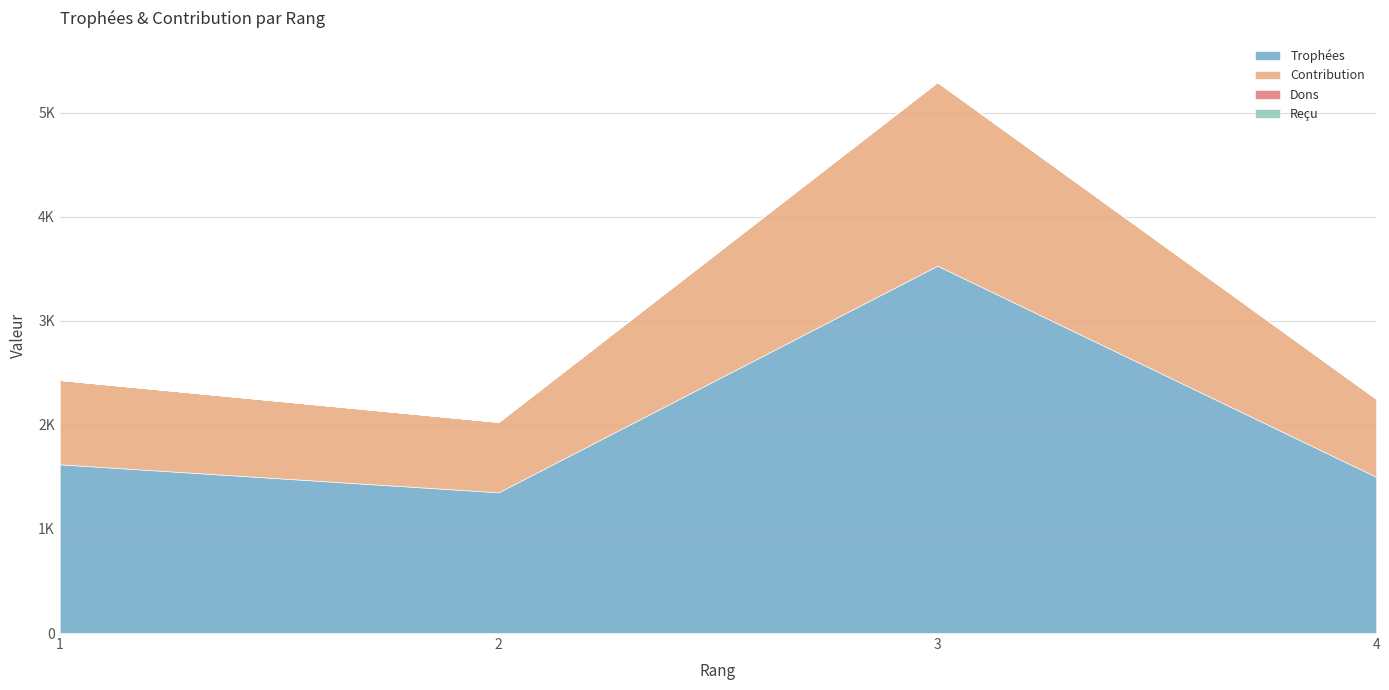

Is it true that Trophées equals 3529 at 3?

True